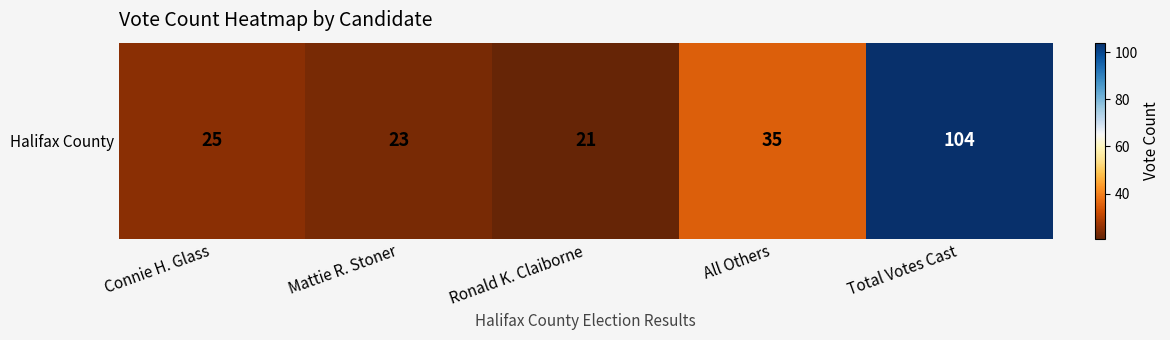

How many categories are shown in the chart?

5